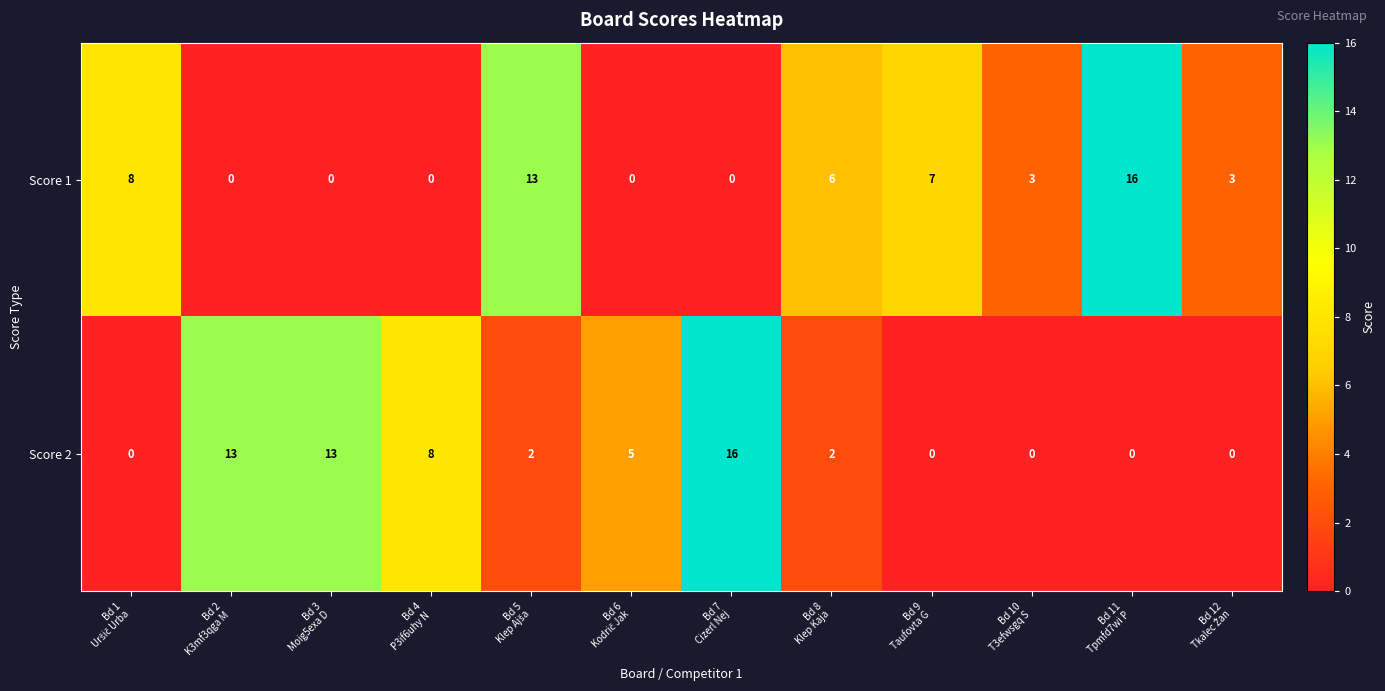

How many distinct data groups are displayed?

2